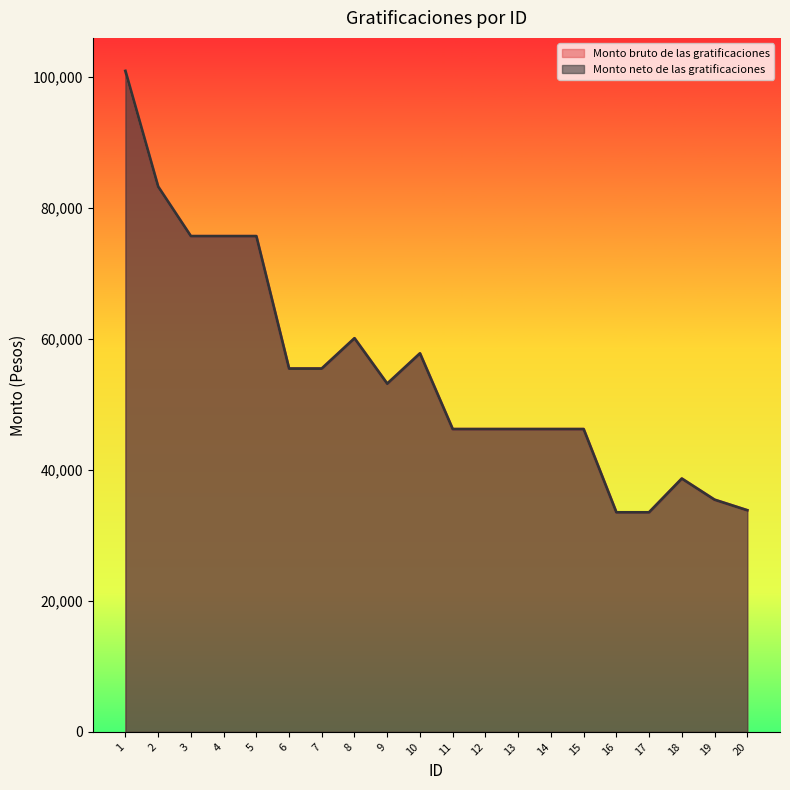

How many lines are shown in the chart?

2